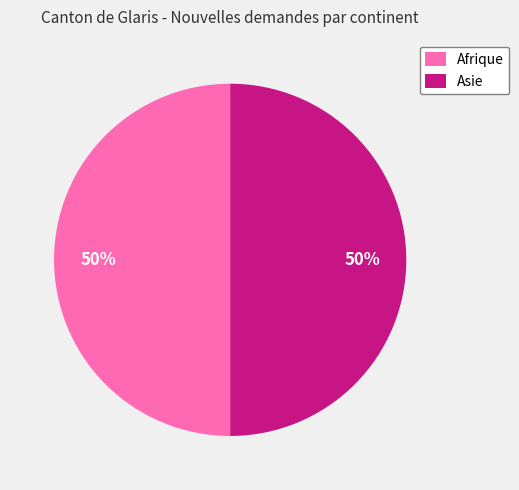

What is the ratio of the value at Asie to the value at Afrique?

1.0